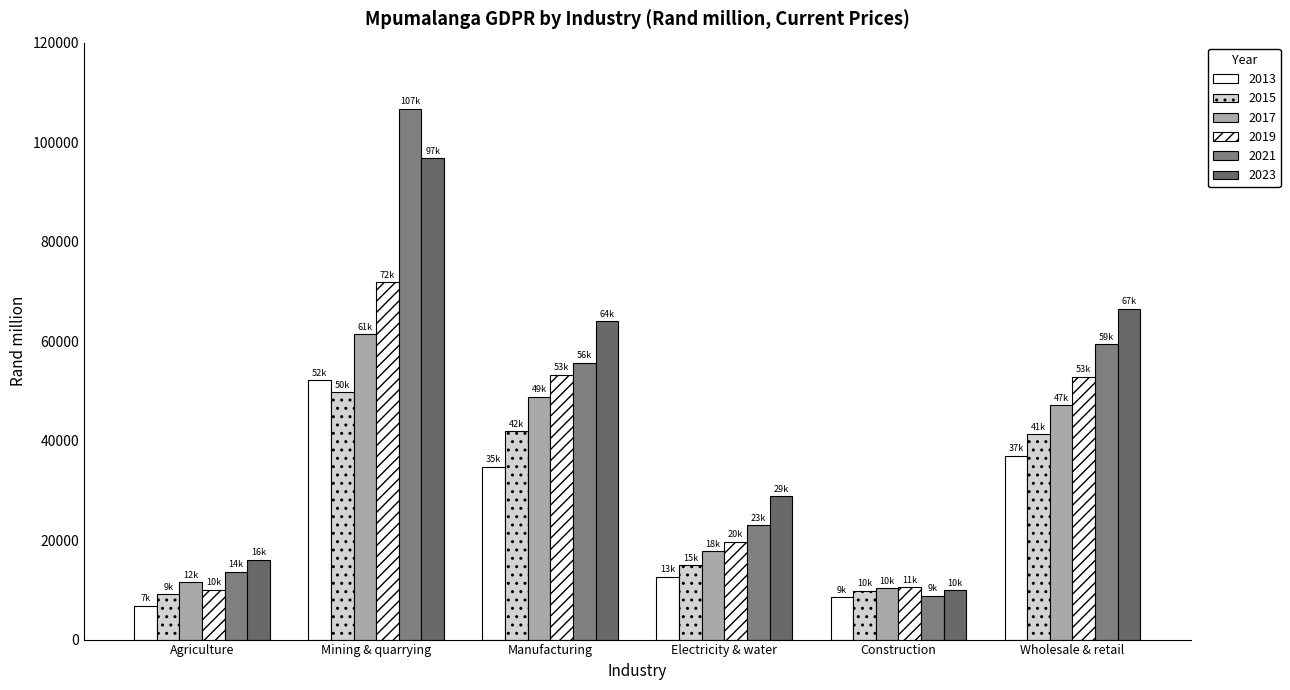

Which has a higher value, Construction or Wholesale & retail?

Wholesale & retail